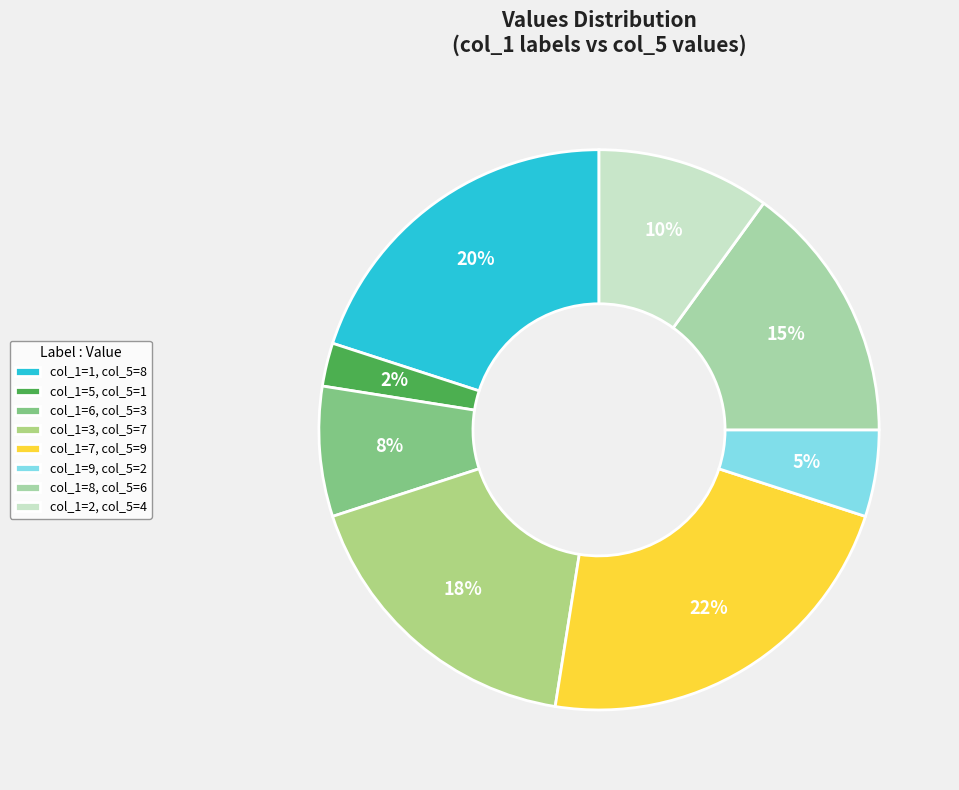

What is the largest slice in the pie chart?

col_1=7, col_5=9